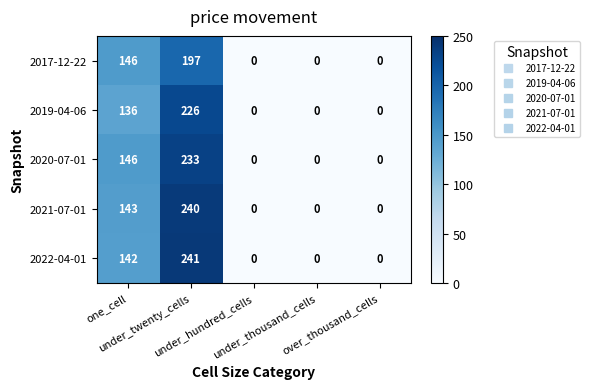

Count the number of data series in this chart.

5